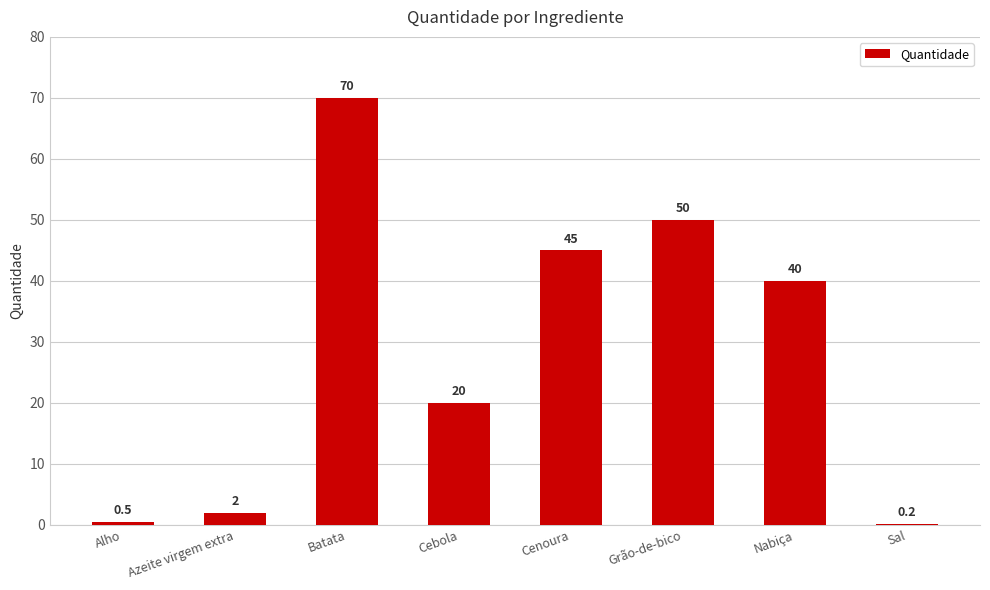

What is the approximate value at Cebola?

20.0